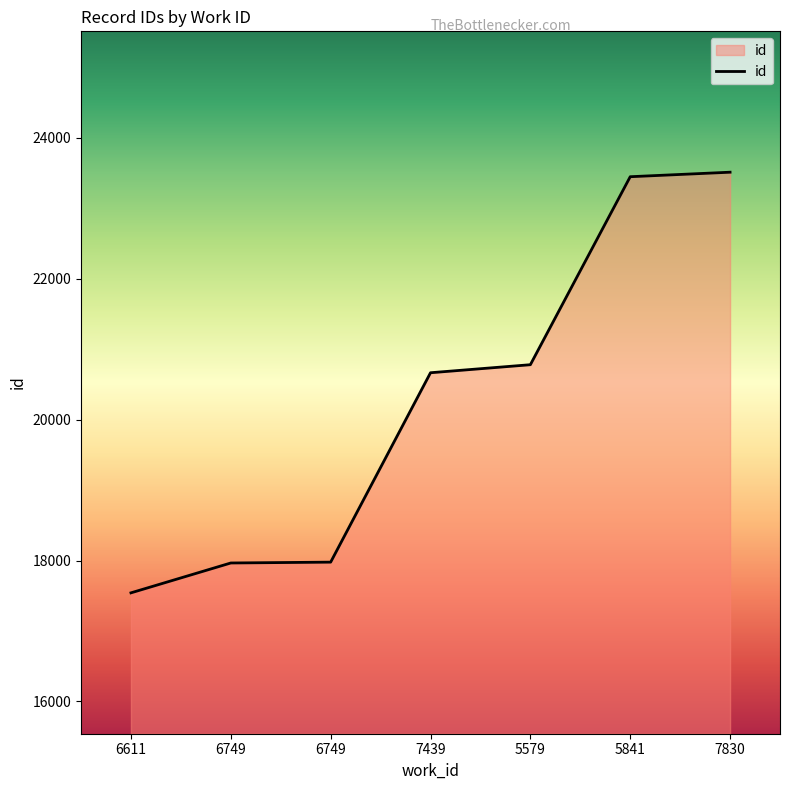

Which label corresponds to the smallest value in the chart?

6611